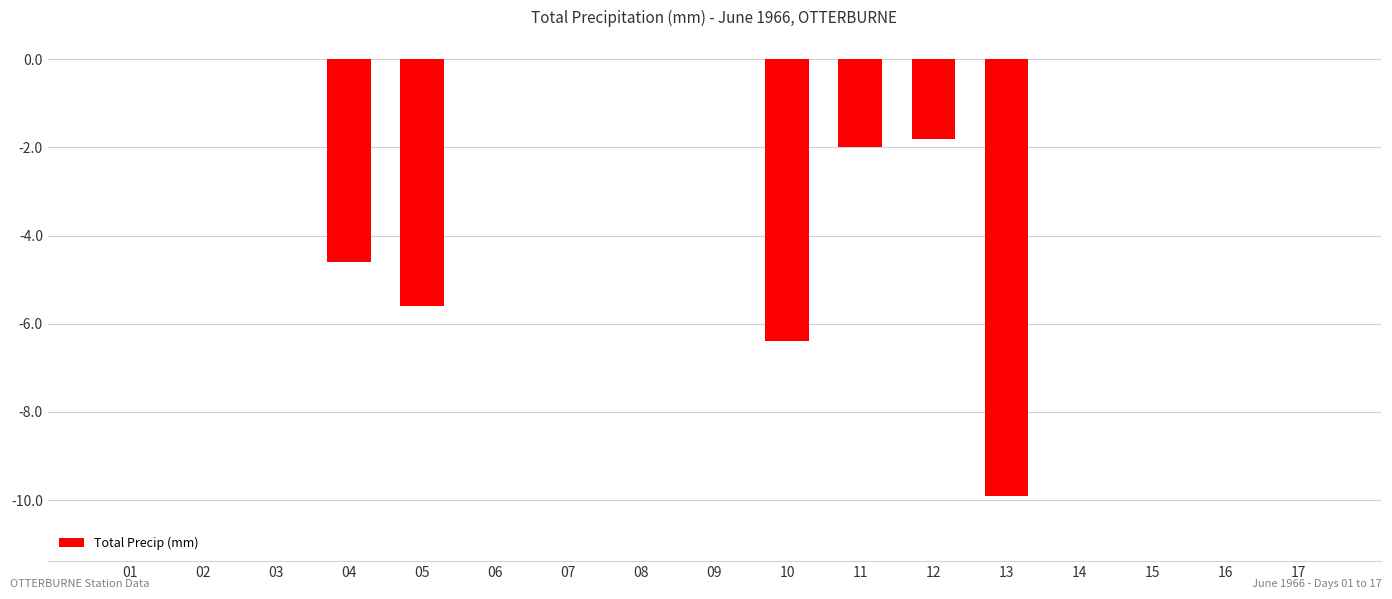

Which has a higher value, 11 or 05?

11